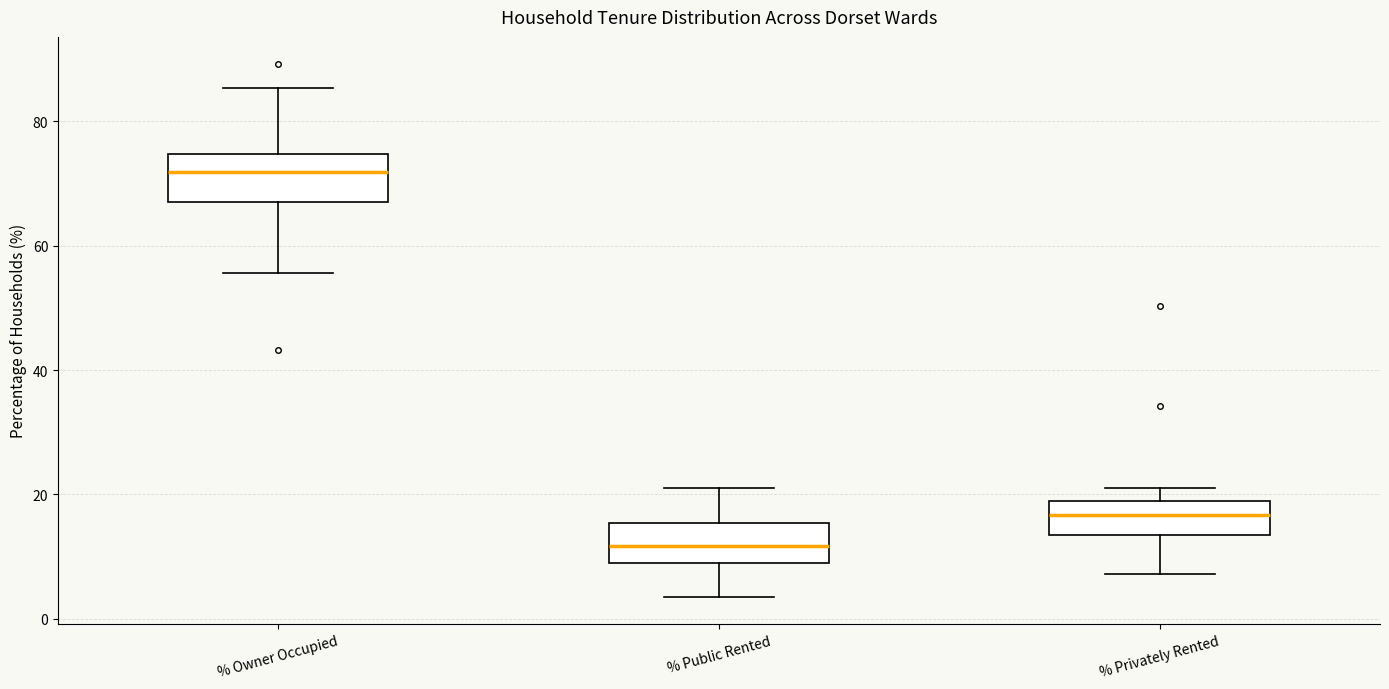

Which box's median line is the highest?

% Owner Occupied